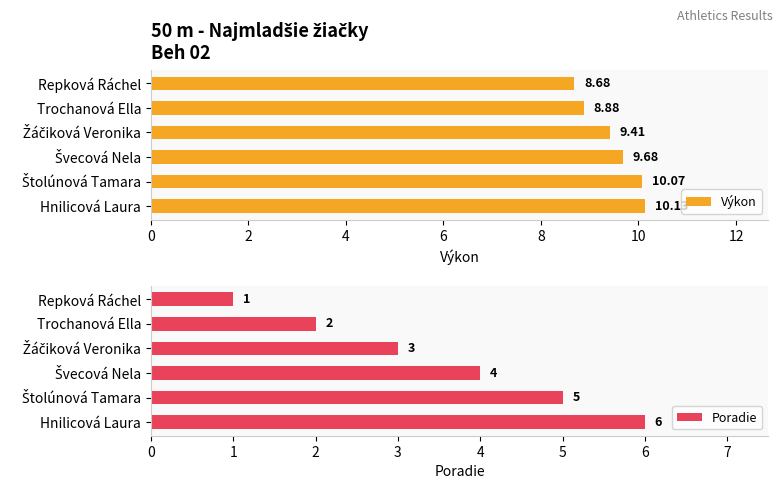

Which category has the highest value in the Výkon series?

Hnilicová Laura